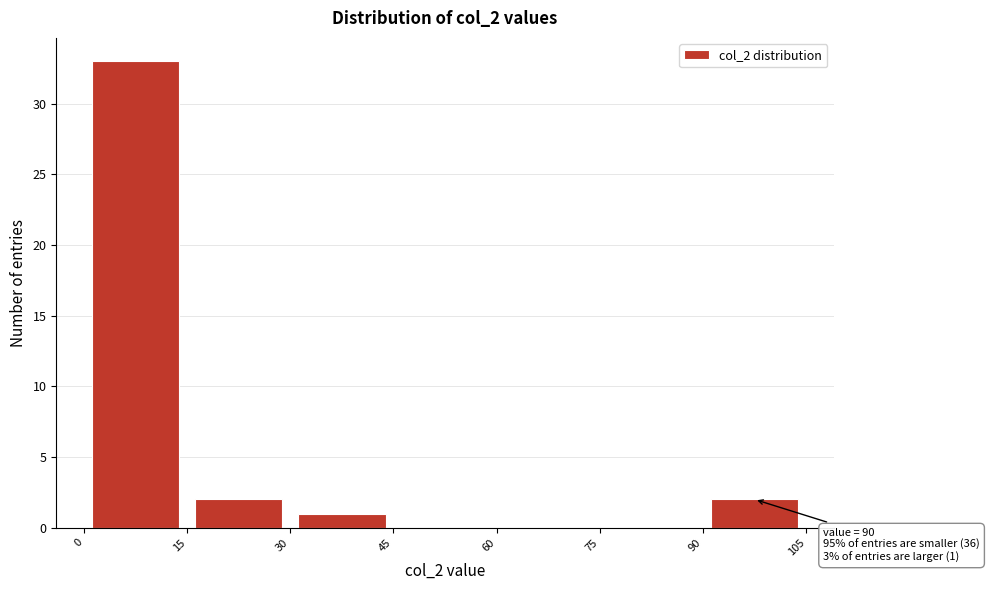

Which range on the x-axis has the tallest bar?

0 to 15